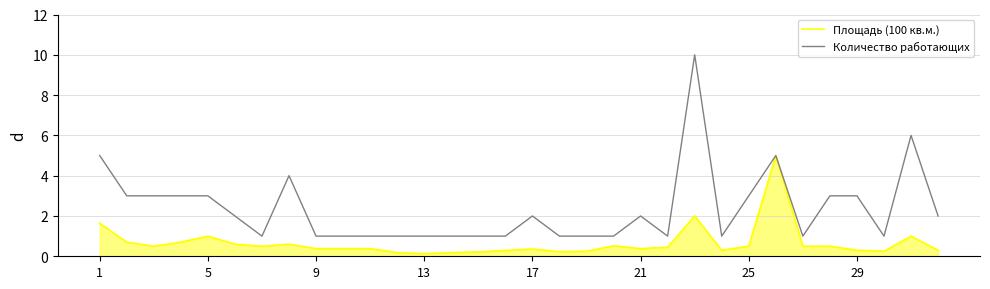

Which series has the largest total across all categories?

Количество работающих